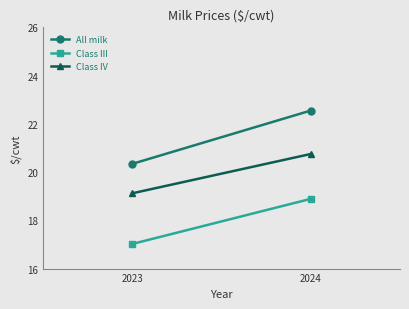

Reading left to right, list all the values displayed in this chart.

All milk: 2023=20.3	2024=22.6
Class III: 2023=17.0	2024=18.9
Class IV: 2023=19.1	2024=20.8